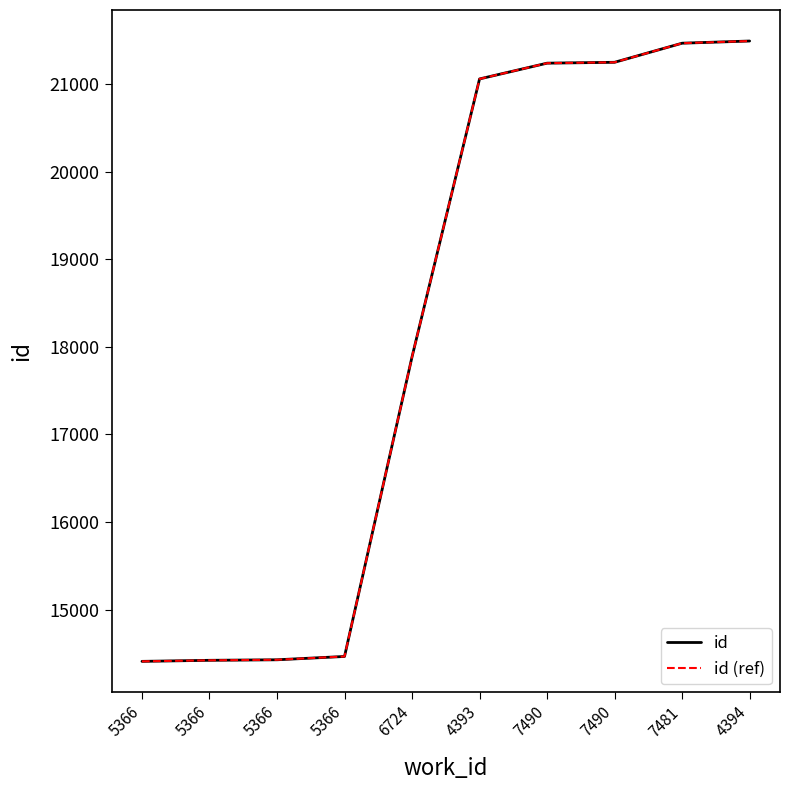

True or false: id and id (ref) intersect in this chart.

False